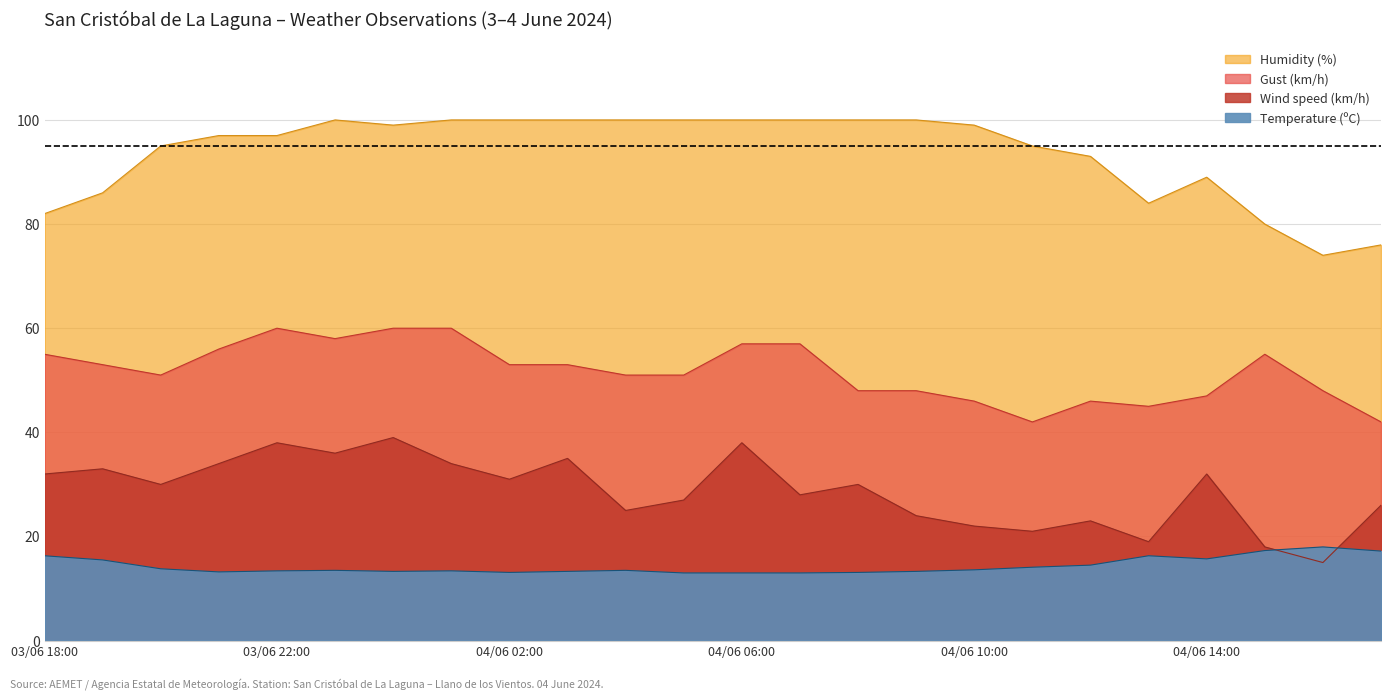

What is the maximum value for Gust (km/h)?

60.0